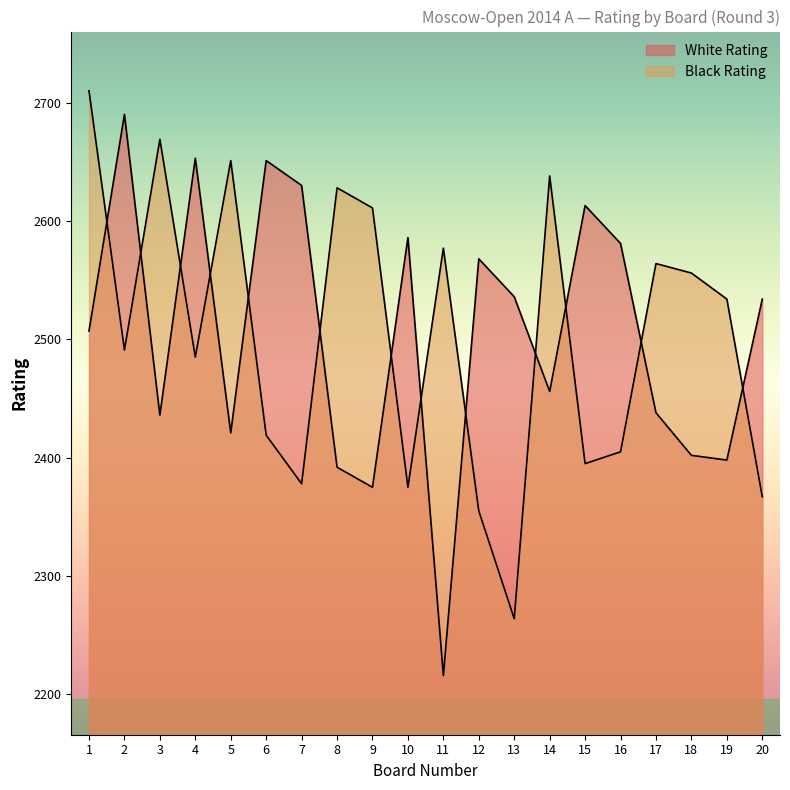

What value does the White Rating series have at 13, to the nearest 10?

2540